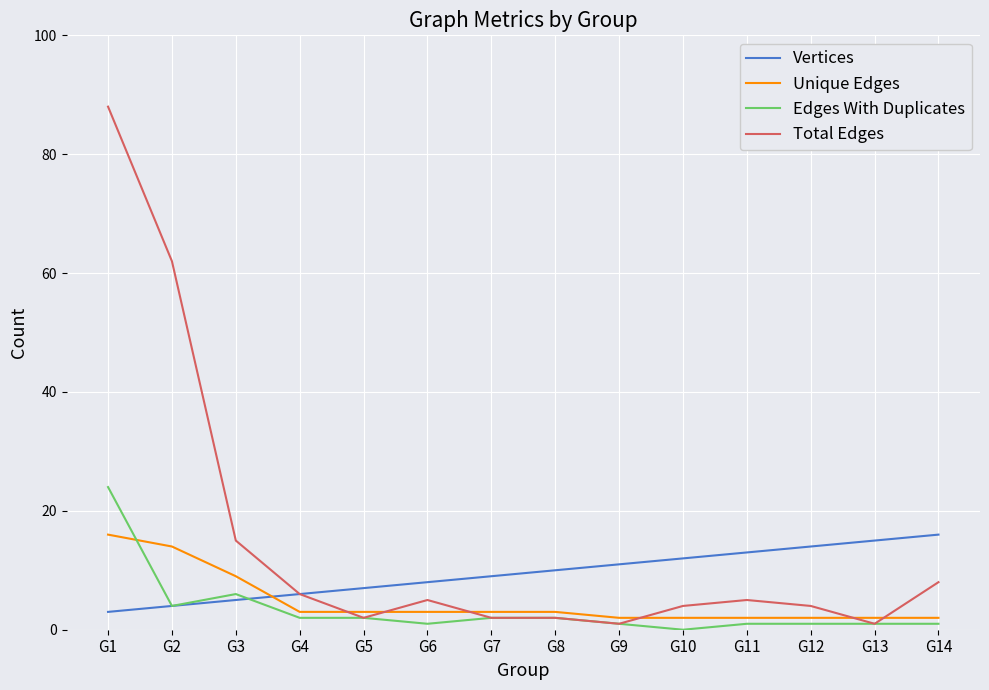

At which category is the sum across all series the highest?

G1